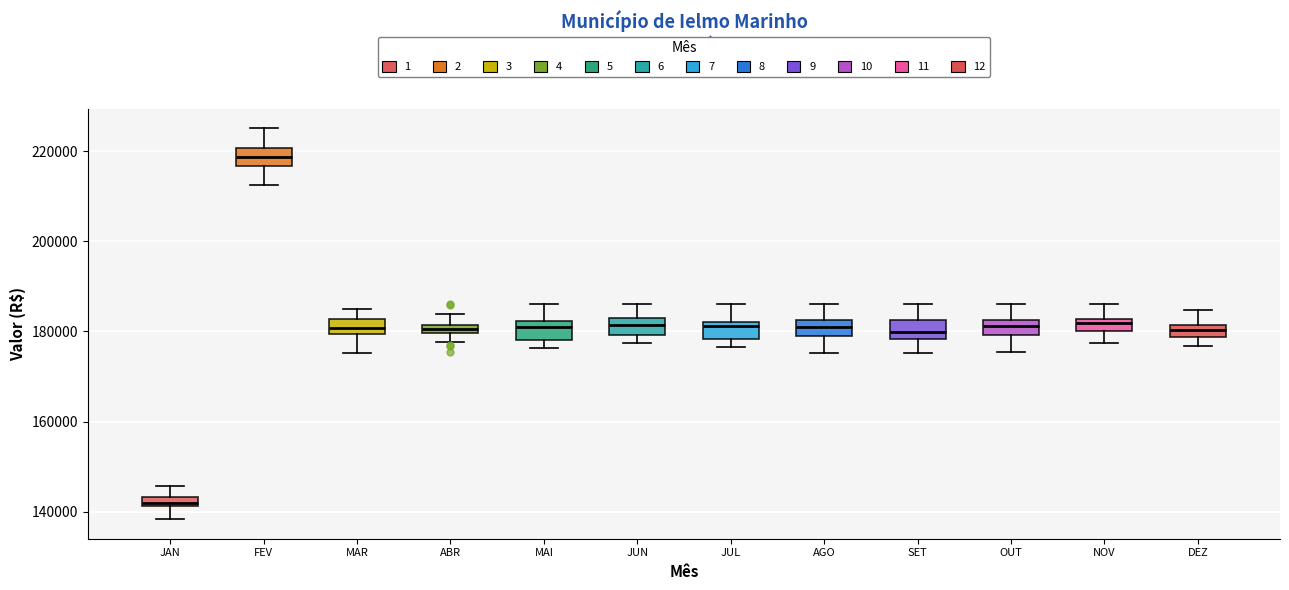

Which box's median line is the lowest?

JAN